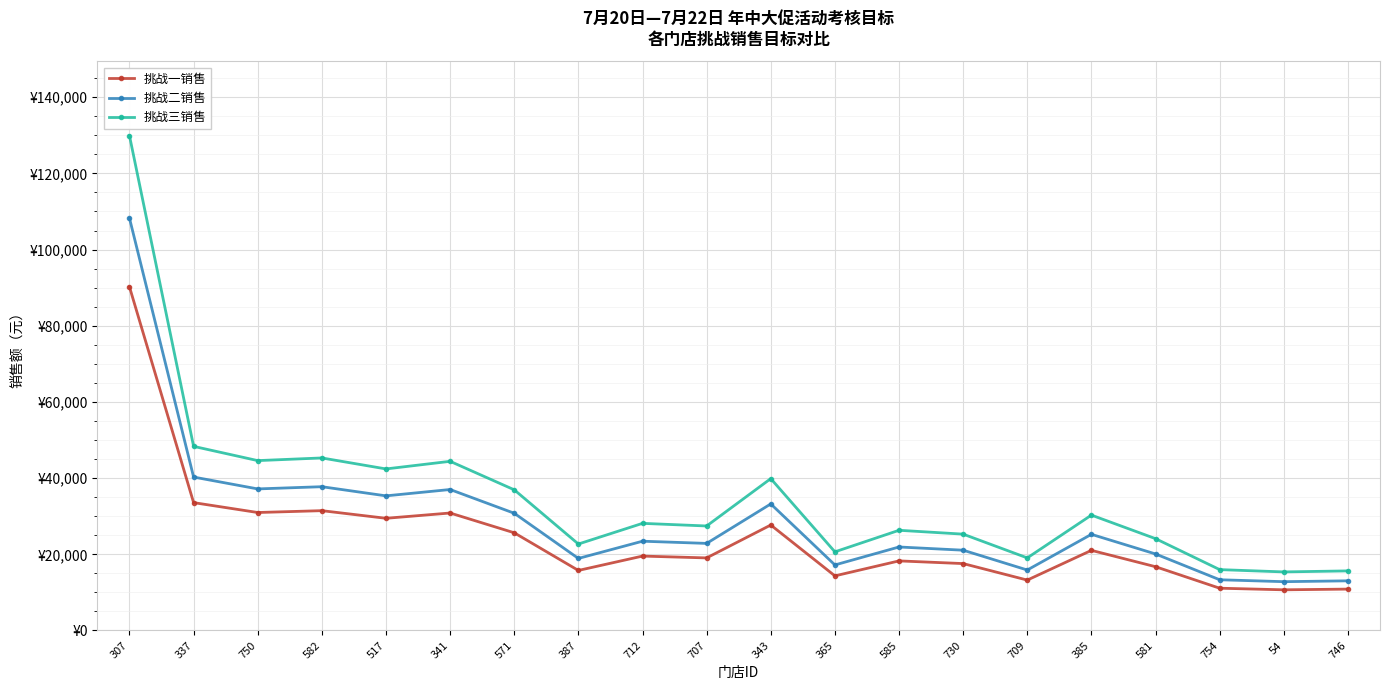

Between 387 and 54, which series saw the biggest shift?

挑战三销售